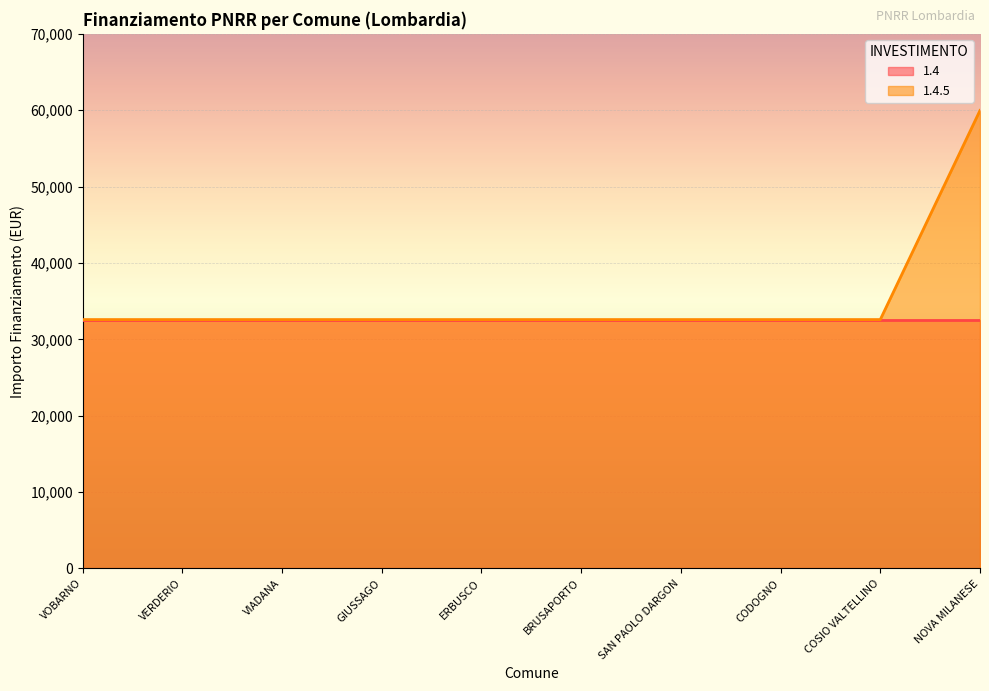

Reading left to right, what are all the values shown in this chart?

32589	32589	32589	32589	32589	32589	32589	32589	32589	59966